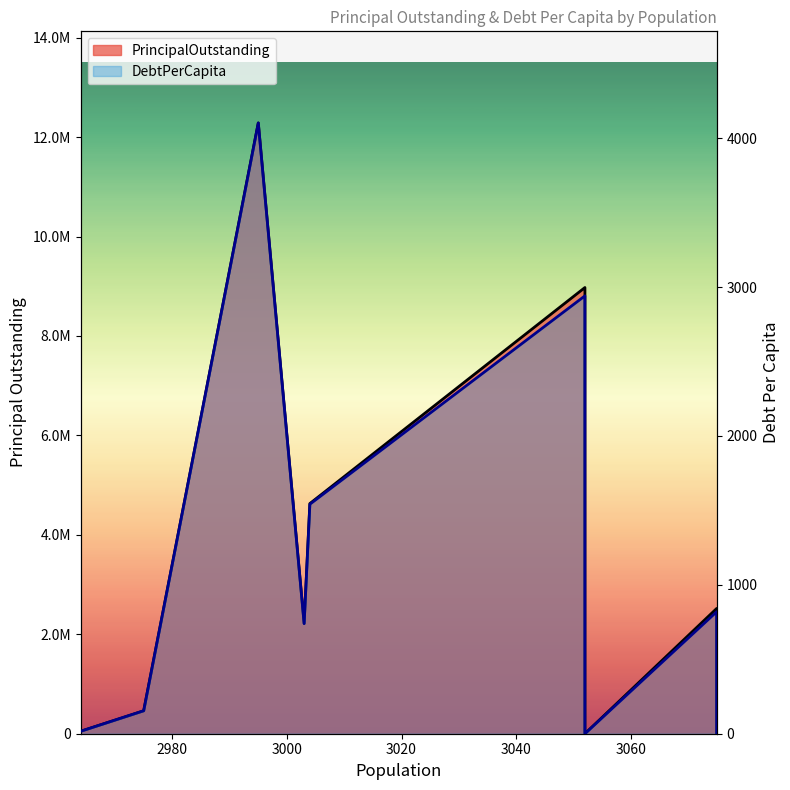

Which series changed the most between 3000 and 3020?

PrincipalOutstanding